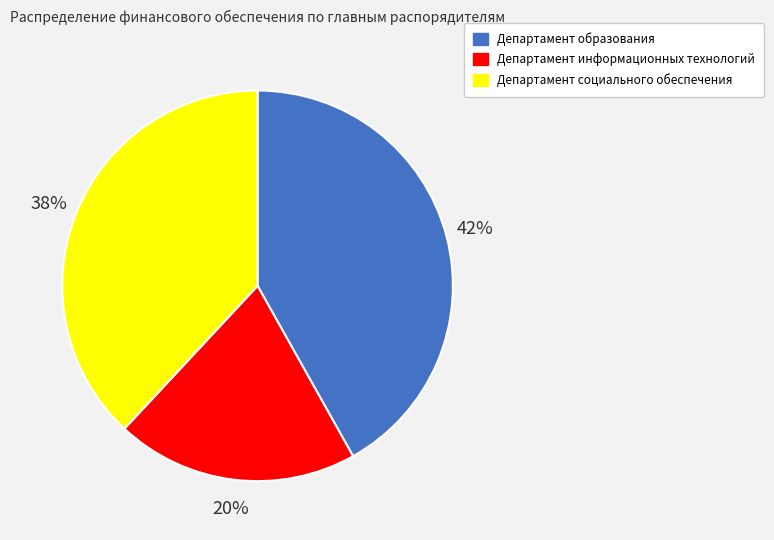

Rank the categories by value from highest to lowest.

Департамент образования, Департамент социального обеспечения, Департамент информационных технологий